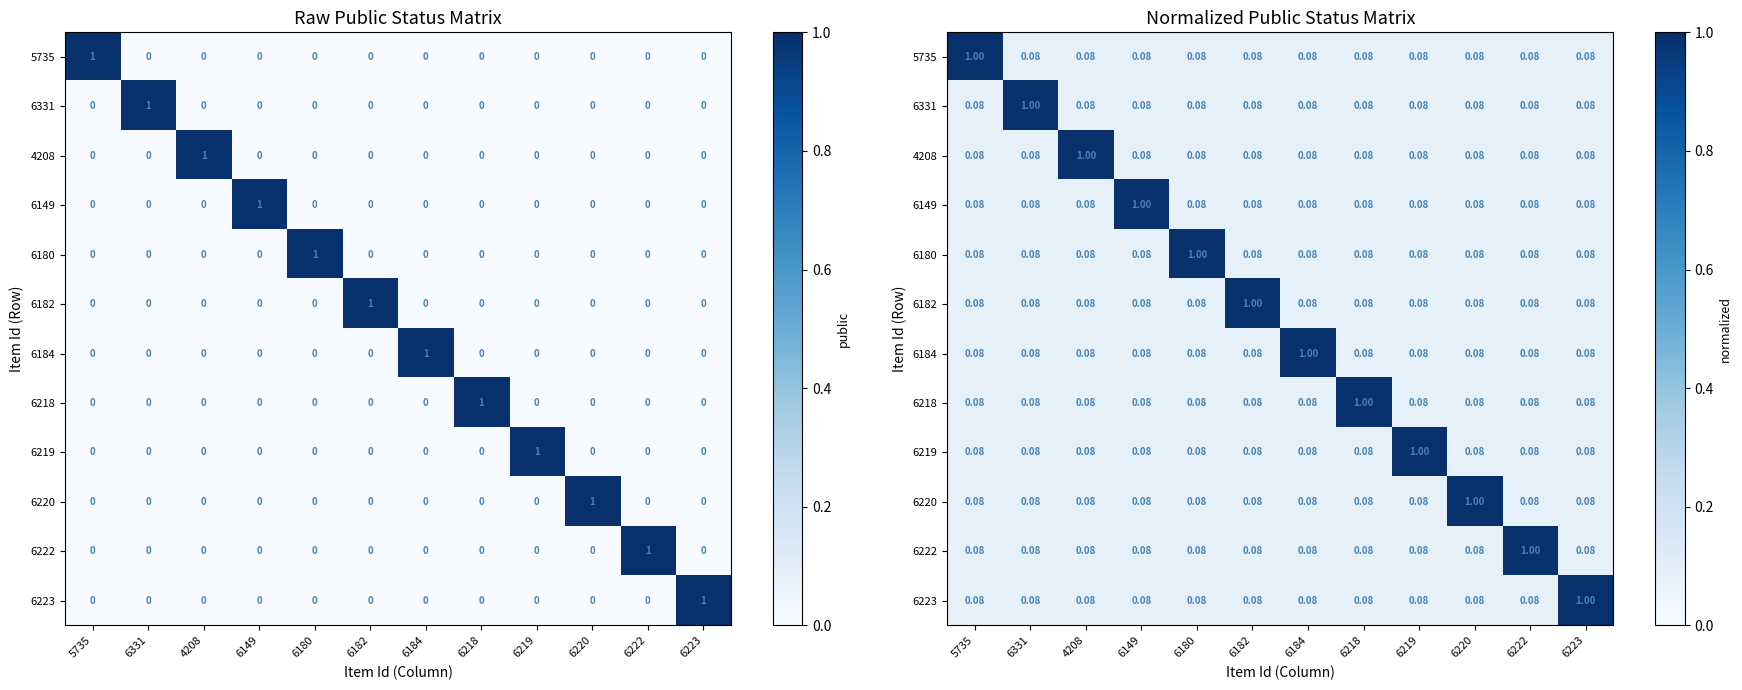

What is the sum of all 6184 values?

1.9